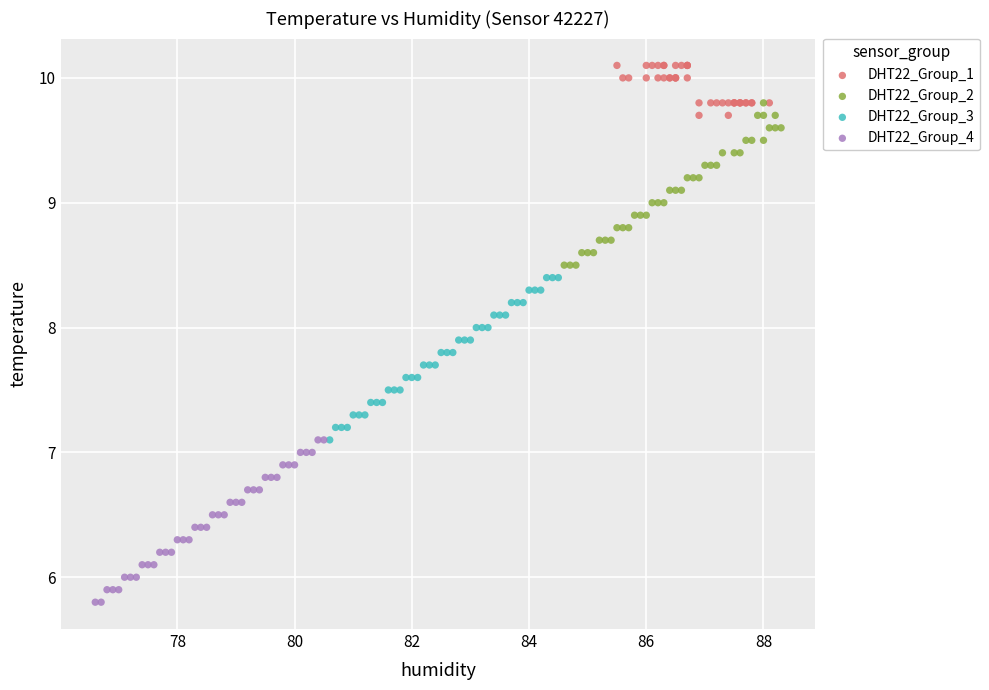

What are all the series names shown in the legend?

DHT22_Group_1, DHT22_Group_2, DHT22_Group_3, DHT22_Group_4